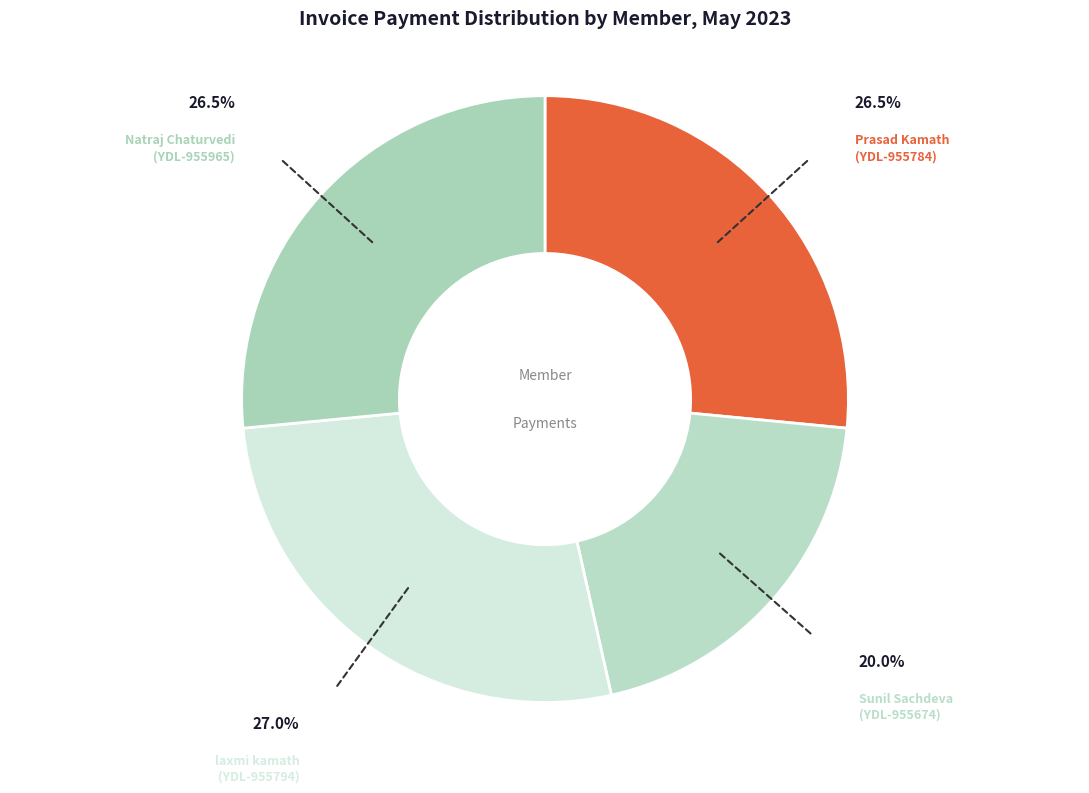

To the nearest percent, what is the average slice percentage?

25%